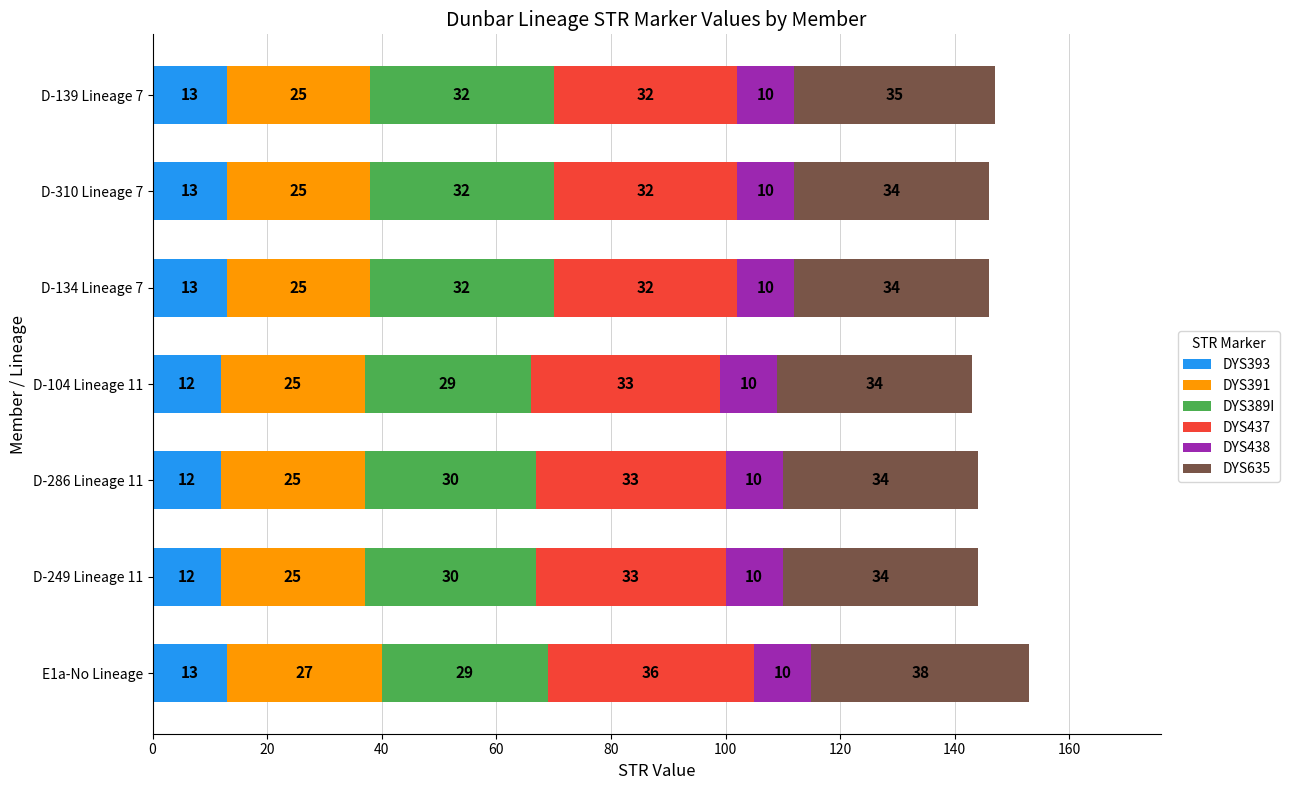

At which category is the sum across all series the highest?

E1a-No Lineage